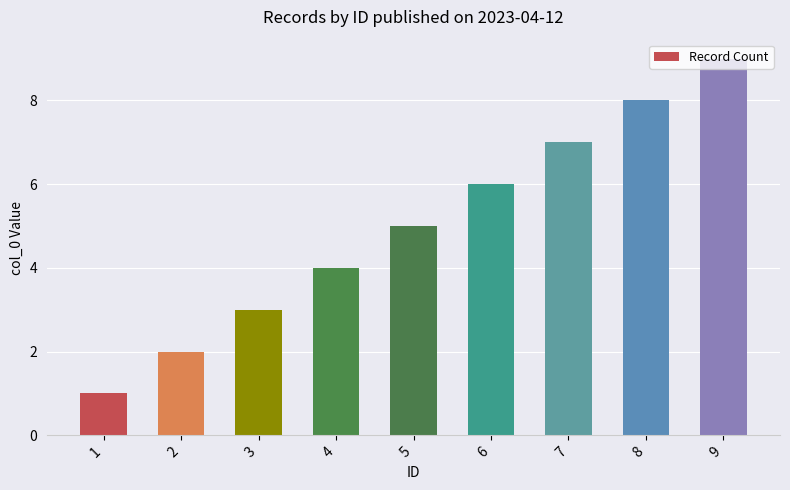

How many values are below 5?

4